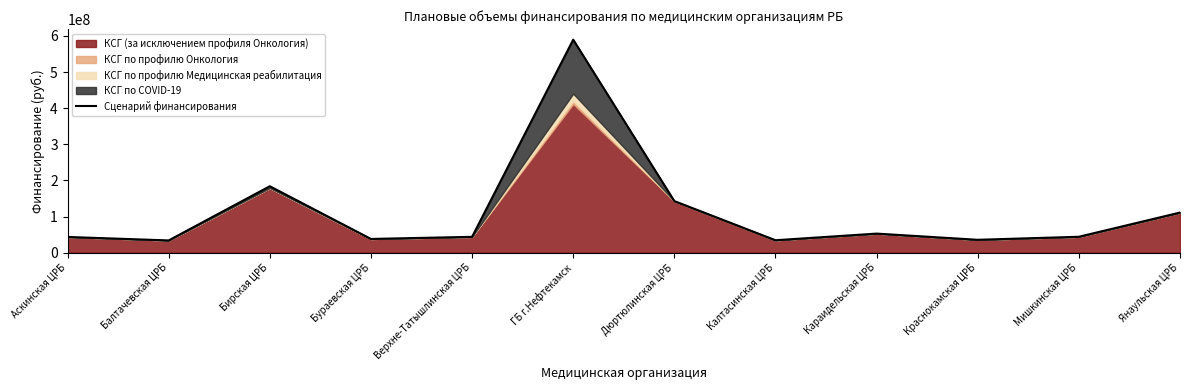

Rank the categories by value from highest to lowest.

ГБ г.Нефтекамск, Бирская ЦРБ, Дюртюлинская ЦРБ, Янаульская ЦРБ, Караидельская ЦРБ, Мишкинская ЦРБ, Верхне-Татышлинская ЦРБ, Аскинская ЦРБ, Бураевская ЦРБ, Краснокамская ЦРБ, Калтасинская ЦРБ, Балтачевская ЦРБ